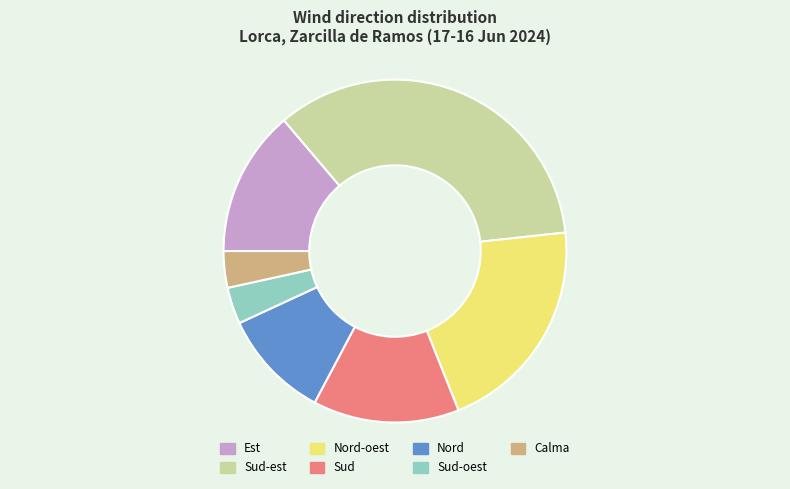

Which category has the biggest portion of the pie?

Sud-est